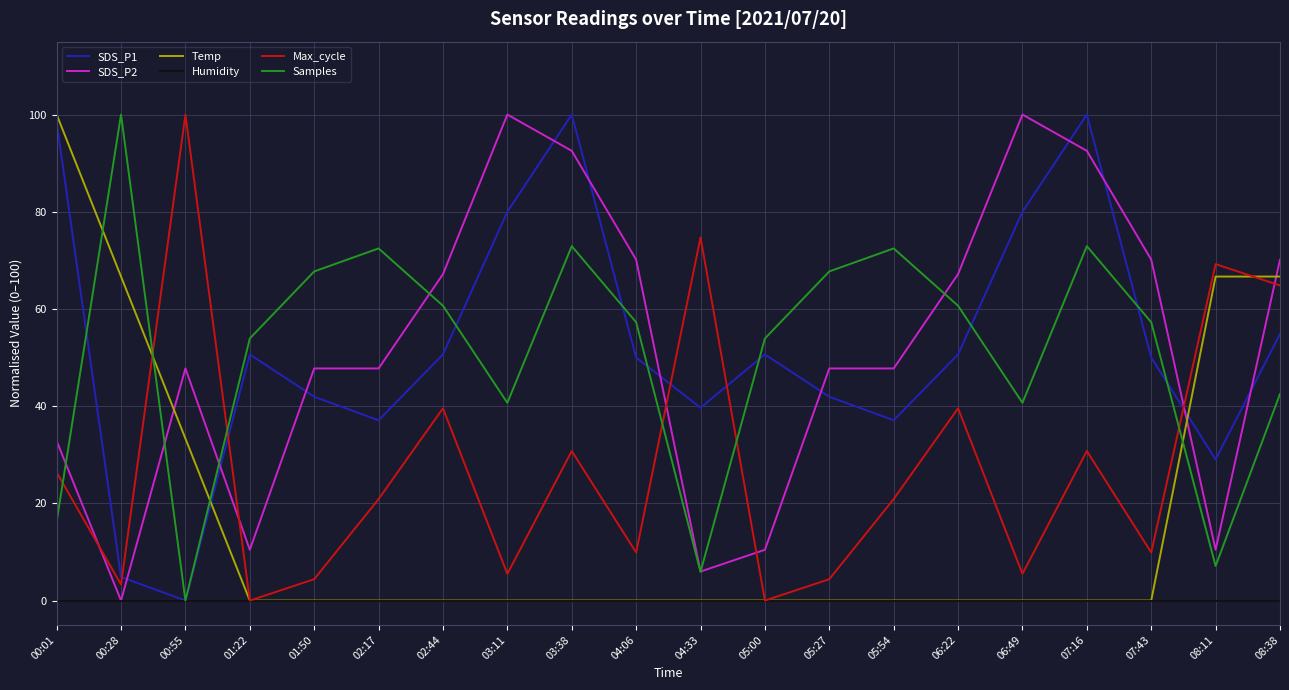

What are all the series names shown in the legend?

SDS_P1, SDS_P2, Temp, Humidity, Max_cycle, Samples